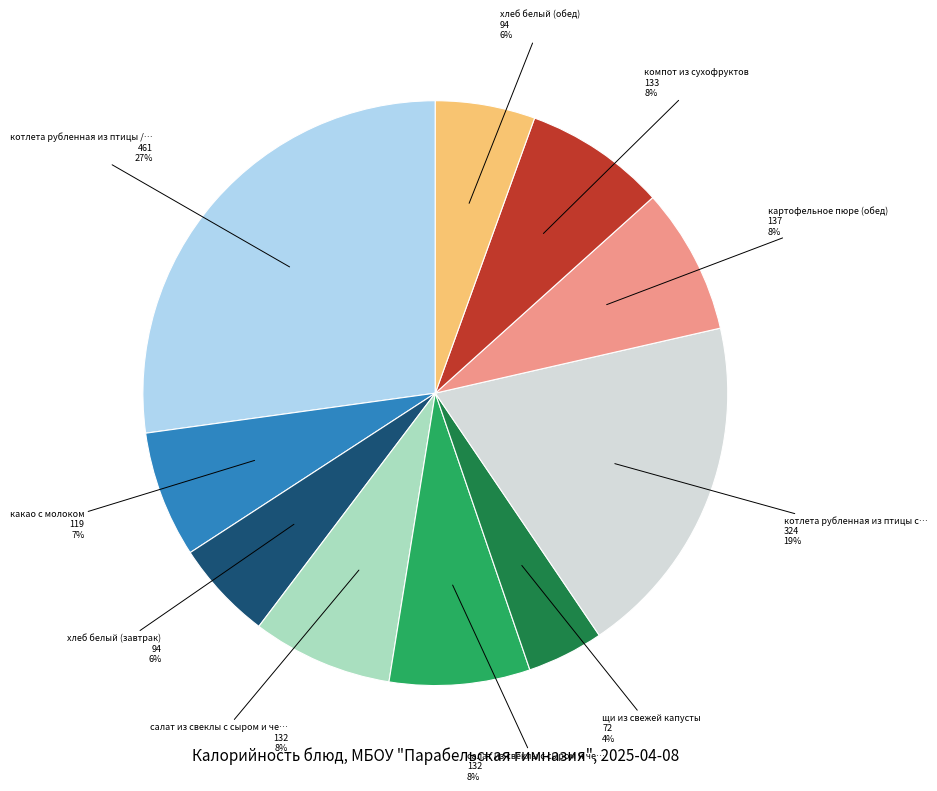

Does any single category account for the majority?

No